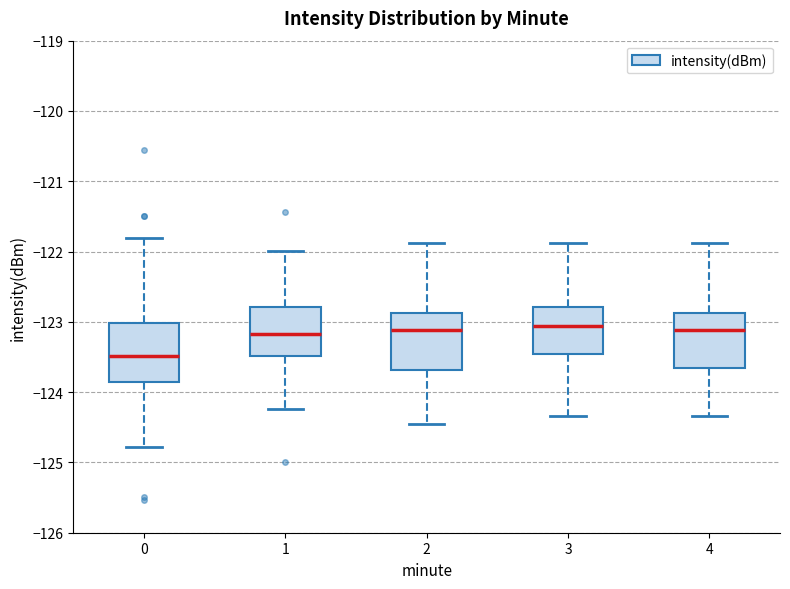

Reading left to right, read every box against the y-axis: the position of its median line, the range the box covers, and the ends of its whiskers. The values are not printed on the chart, so give them approximately, as read against the axis.

0: median -123.5, box -123.9 to -123.0, whiskers -124.8 to -121.8
1: median -123.2, box -123.5 to -122.8, whiskers -124.2 to -122.0
2: median -123.1, box -123.7 to -122.9, whiskers -124.5 to -121.9
3: median -123.1, box -123.5 to -122.8, whiskers -124.3 to -121.9
4: median -123.1, box -123.7 to -122.9, whiskers -124.3 to -121.9